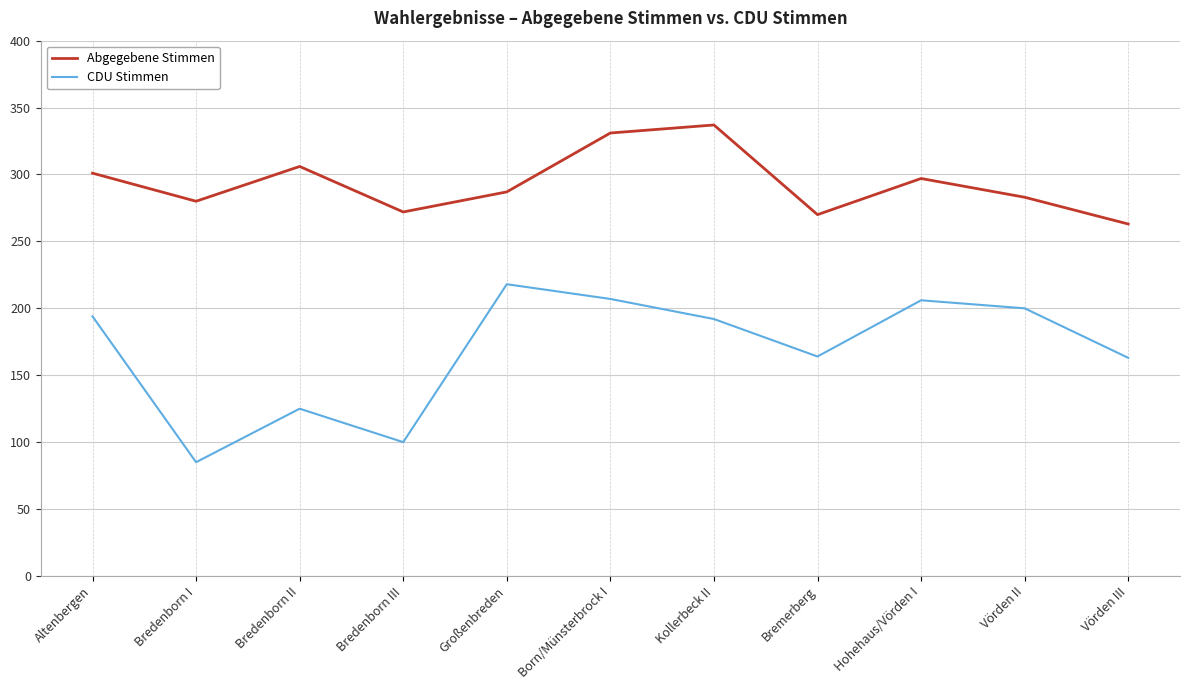

What position from the left is Vörden II?

10